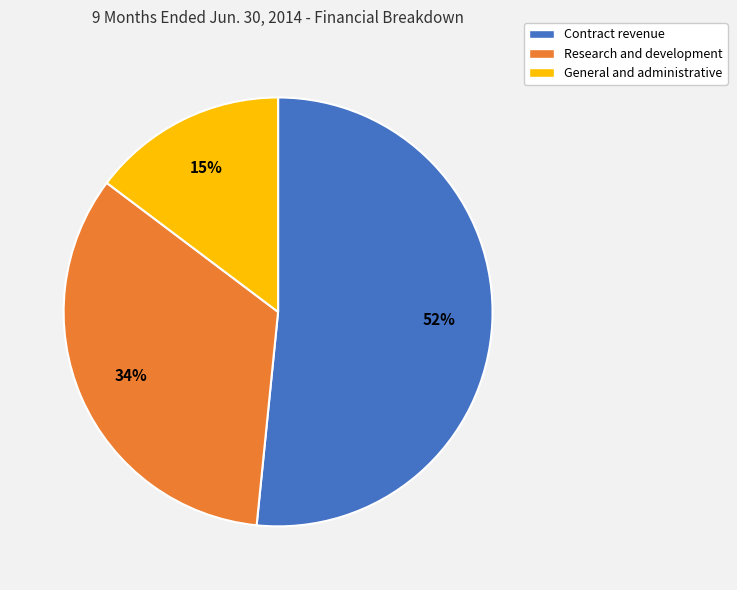

Approximately how many times larger is the value at General and administrative compared to Research and development?

0.4